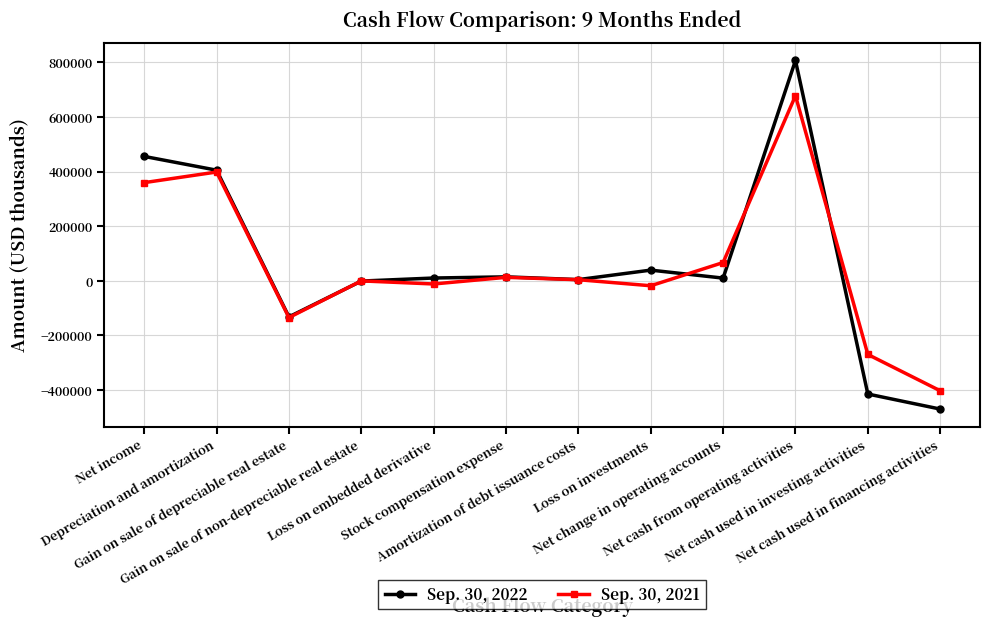

Where is the first local maximum for Sep. 30, 2021?

Depreciation and amortization